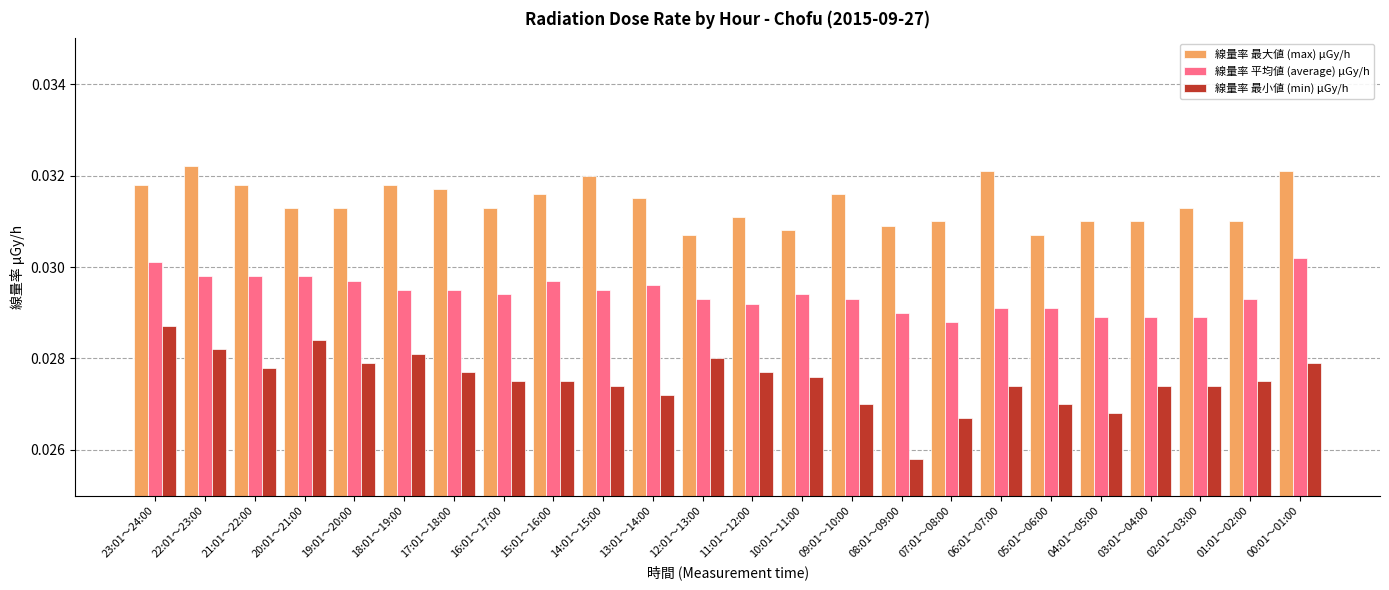

Rank the series by their maximum value, from lowest to highest.

線量率 最小値 (min) μGy/h, 線量率 平均値 (average) μGy/h, 線量率 最大値 (max) μGy/h